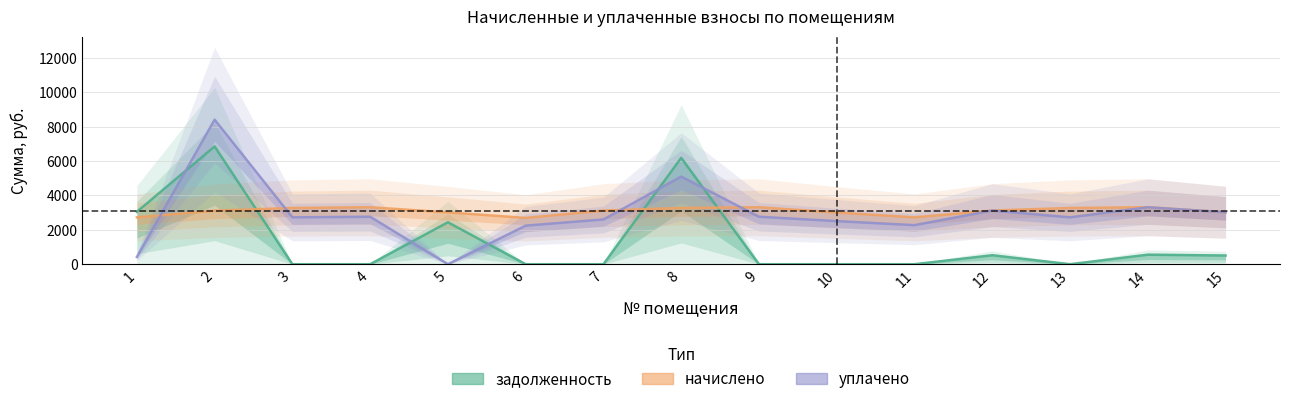

Reading left to right, what are all the values shown in this chart?

задолженность: 3046.5	6850.7	0.0	0.0	2438.8	0.0	0.0	6185.7	0.0	0.0	0.0	520.3	0.0	552.0	503.7
начислено: 2724.1	3113.3	3270.6	3312.0	3013.9	2691.0	3121.6	3270.6	3312.0	3005.6	2724.1	3121.6	3270.6	3312.0	3022.2
уплачено: 421.1	8407.4	2725.5	2760.0	0.0	2242.5	2601.3	5095.5	2760.0	2504.7	2270.1	3121.6	2725.5	3312.0	3022.2